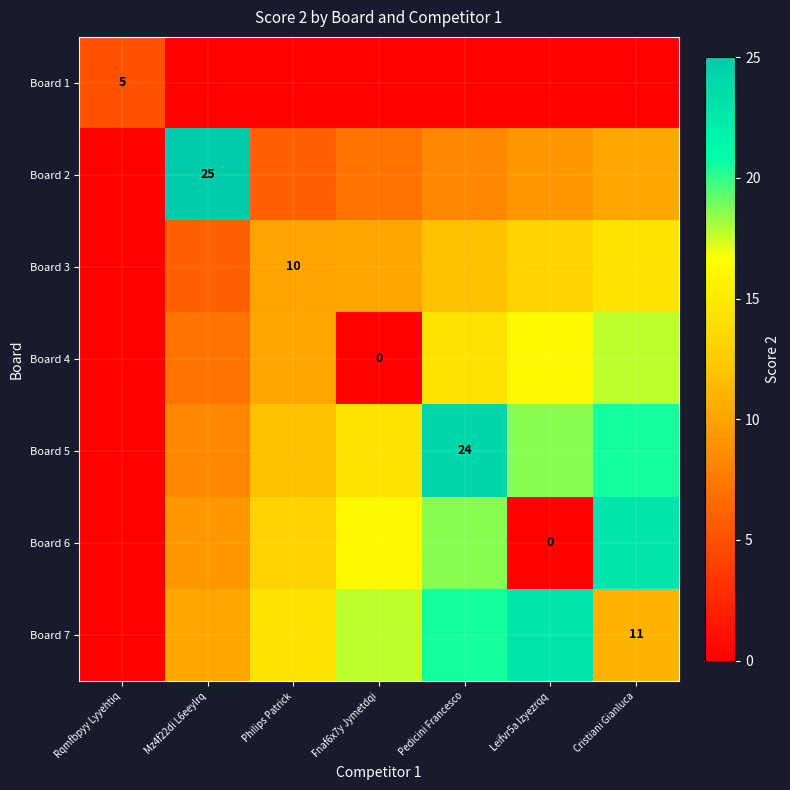

At how many categories does at least one series exceed 23?

2